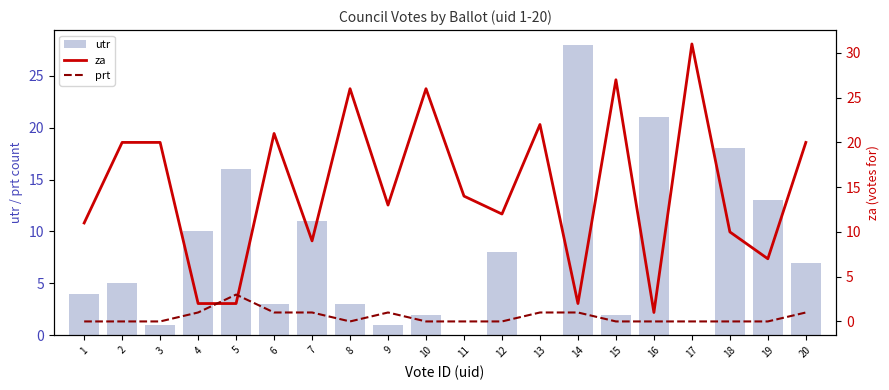

Where is utr nearest to the value 14?

19